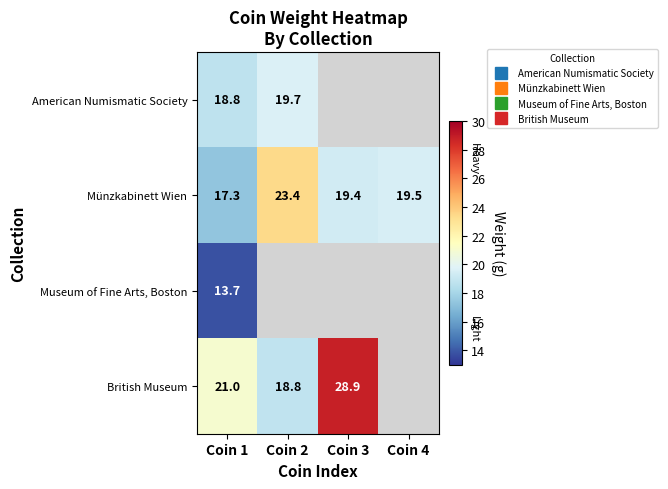

At how many categories does at least one series exceed 24?

1